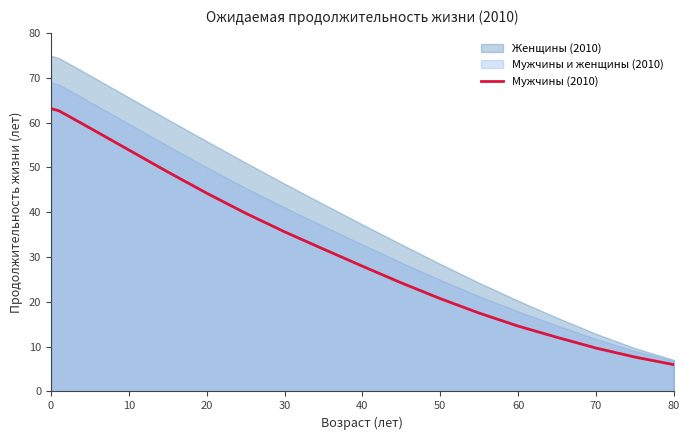

Is it true that Мужчины (2010) equals 20.9 at 60?

False